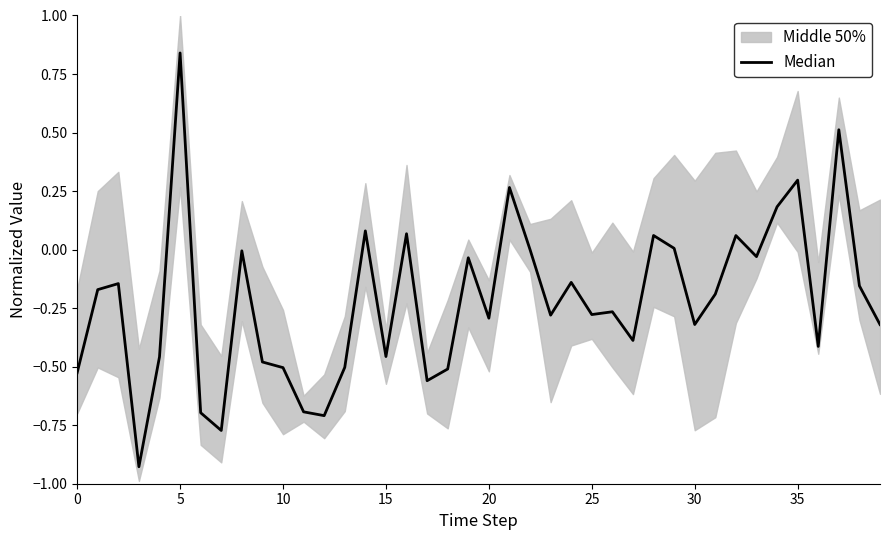

What is the sum of all values?

-8.9